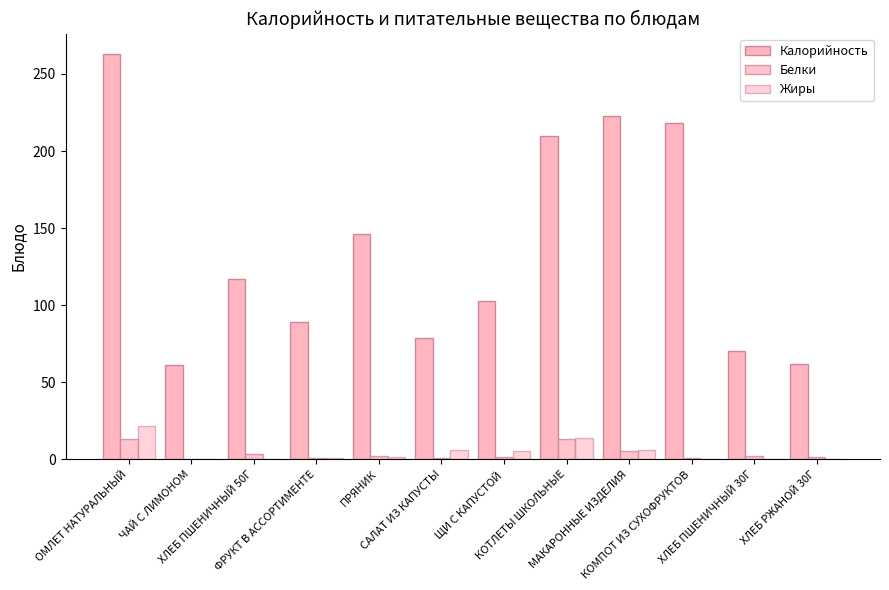

At which label does Белки first exceed 2?

ОМЛЕТ НАТУРАЛЬНЫЙ